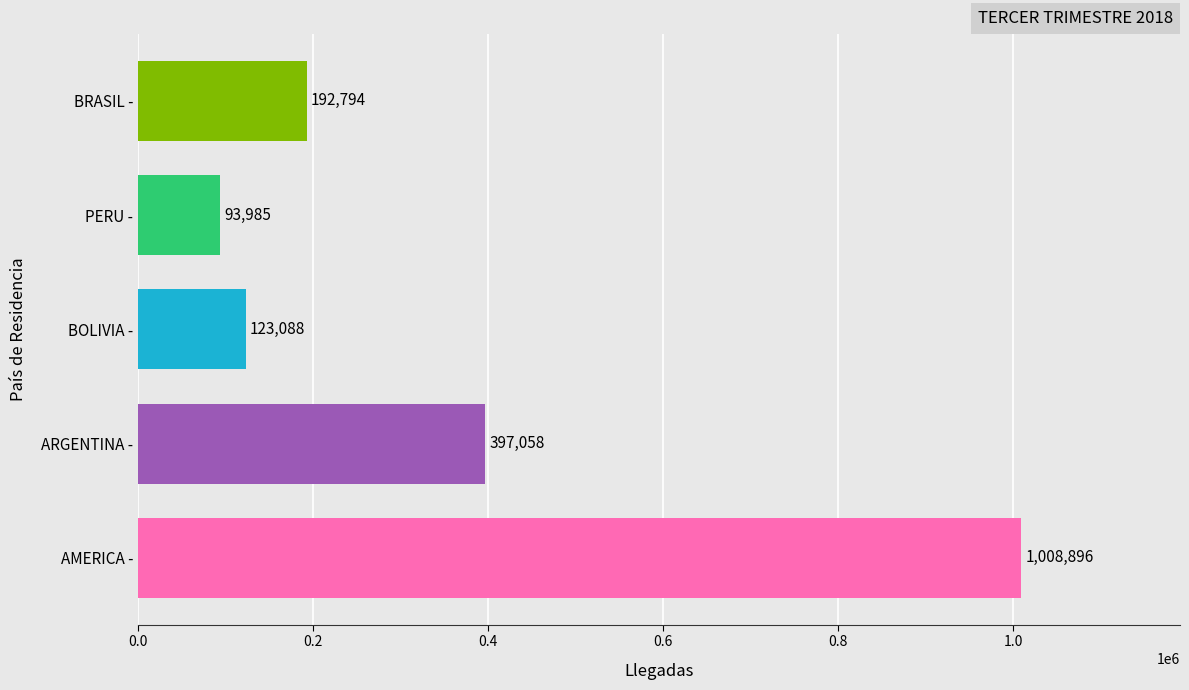

What is the ratio of the value at ARGENTINA - to the value at BOLIVIA -?

3.2